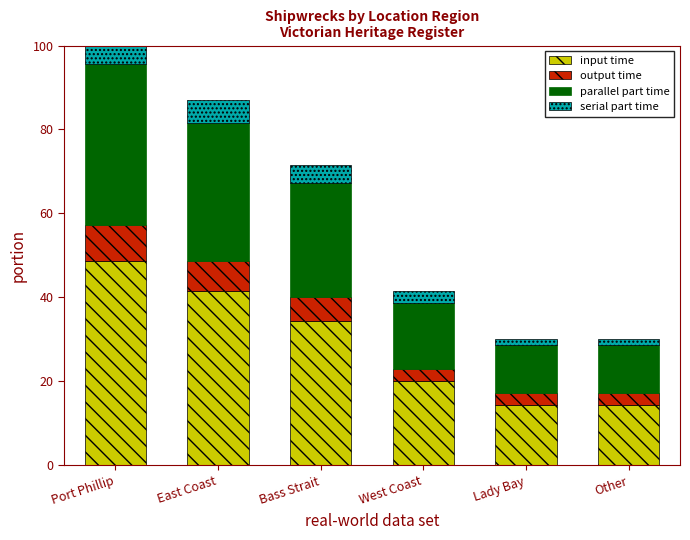

At which label does output time reach its minimum?

West Coast